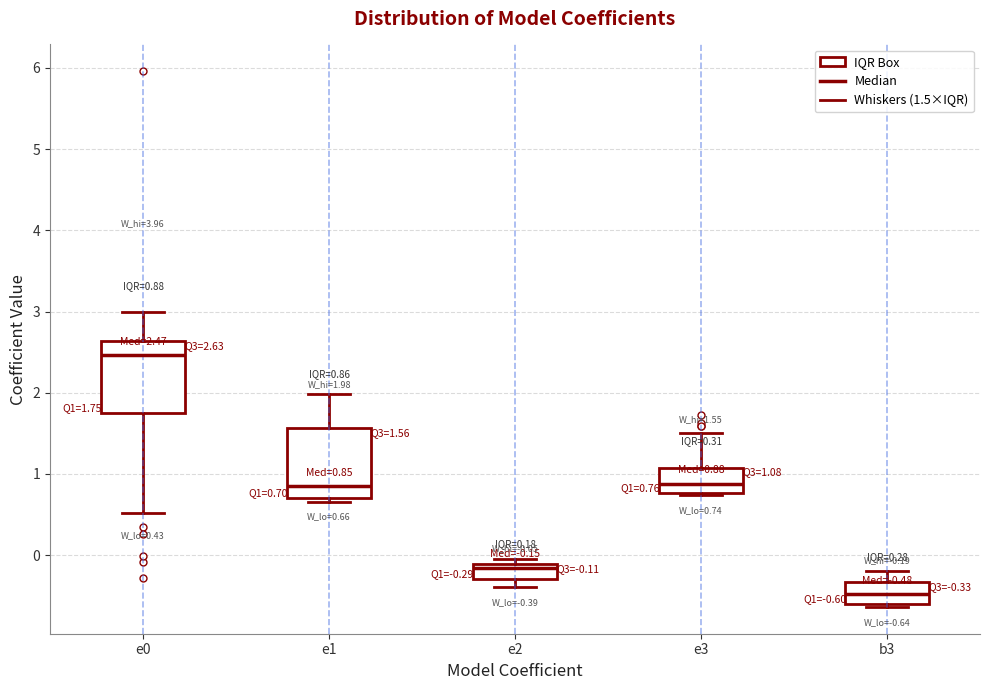

Which box's median line is the highest?

e0